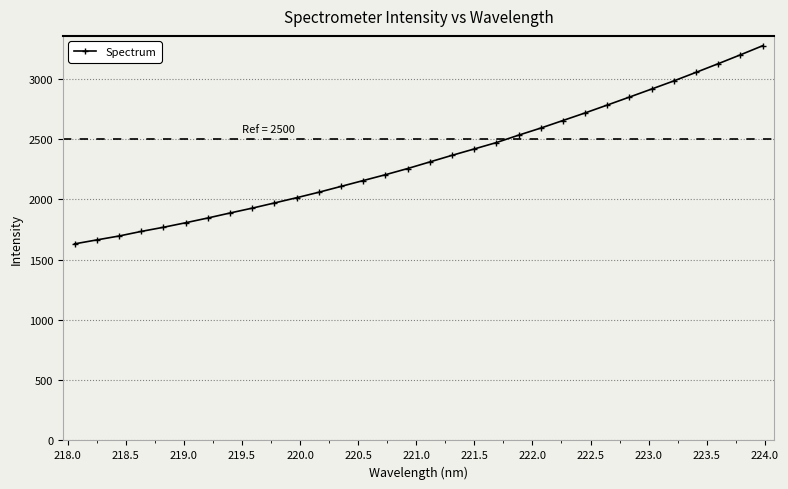

What is the value of the 7th point from the left?

1846.3